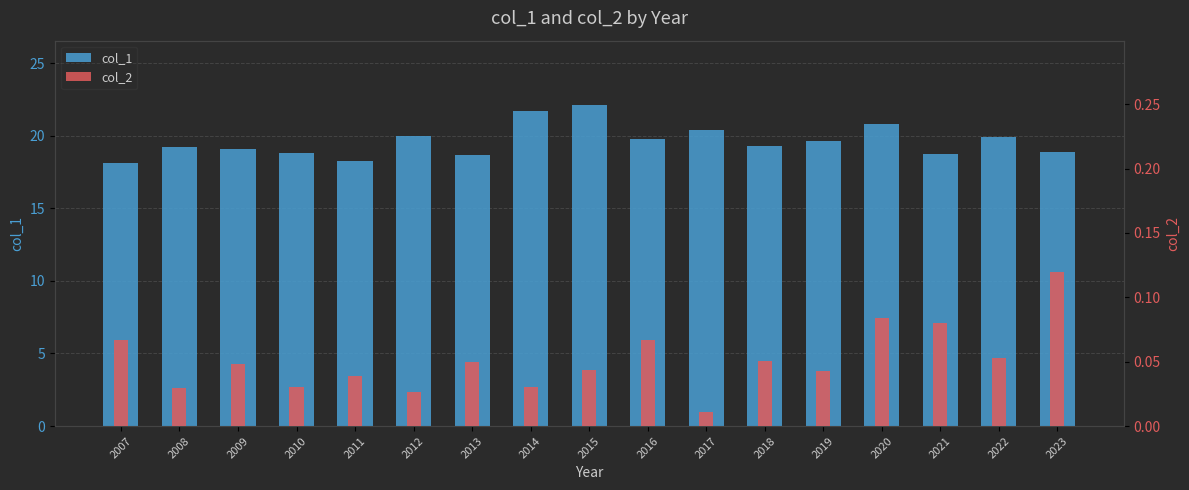

What is the total value across all series at 2021?

18.8